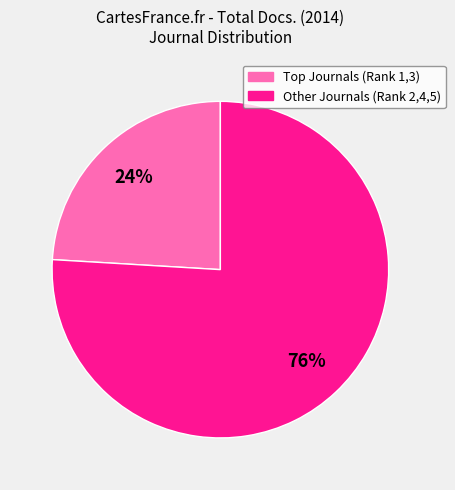

To the nearest percent, what is the difference between the largest and smallest slice percentages?

52%